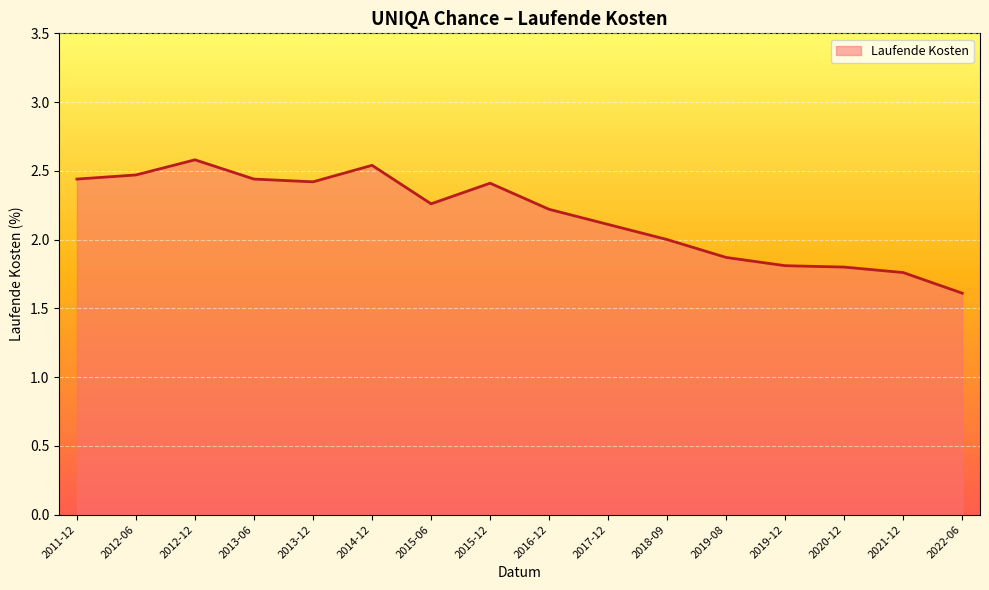

What position from the right is 2019-12?

4